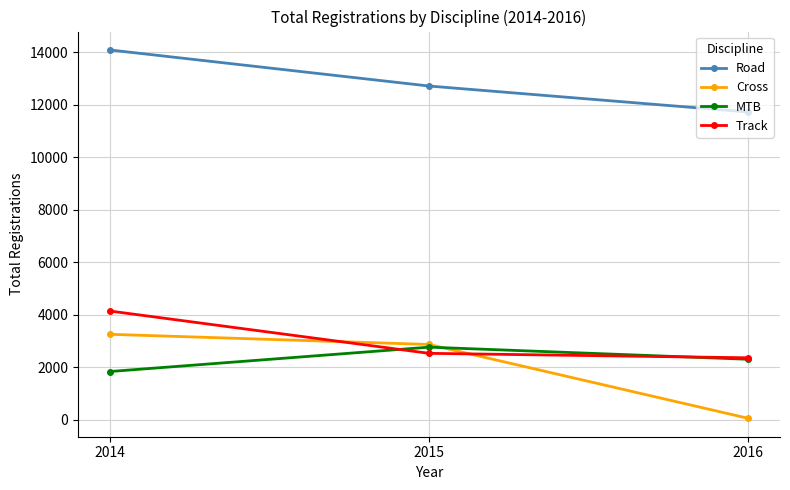

Count the Road values in the range 11720 to 14083.

3